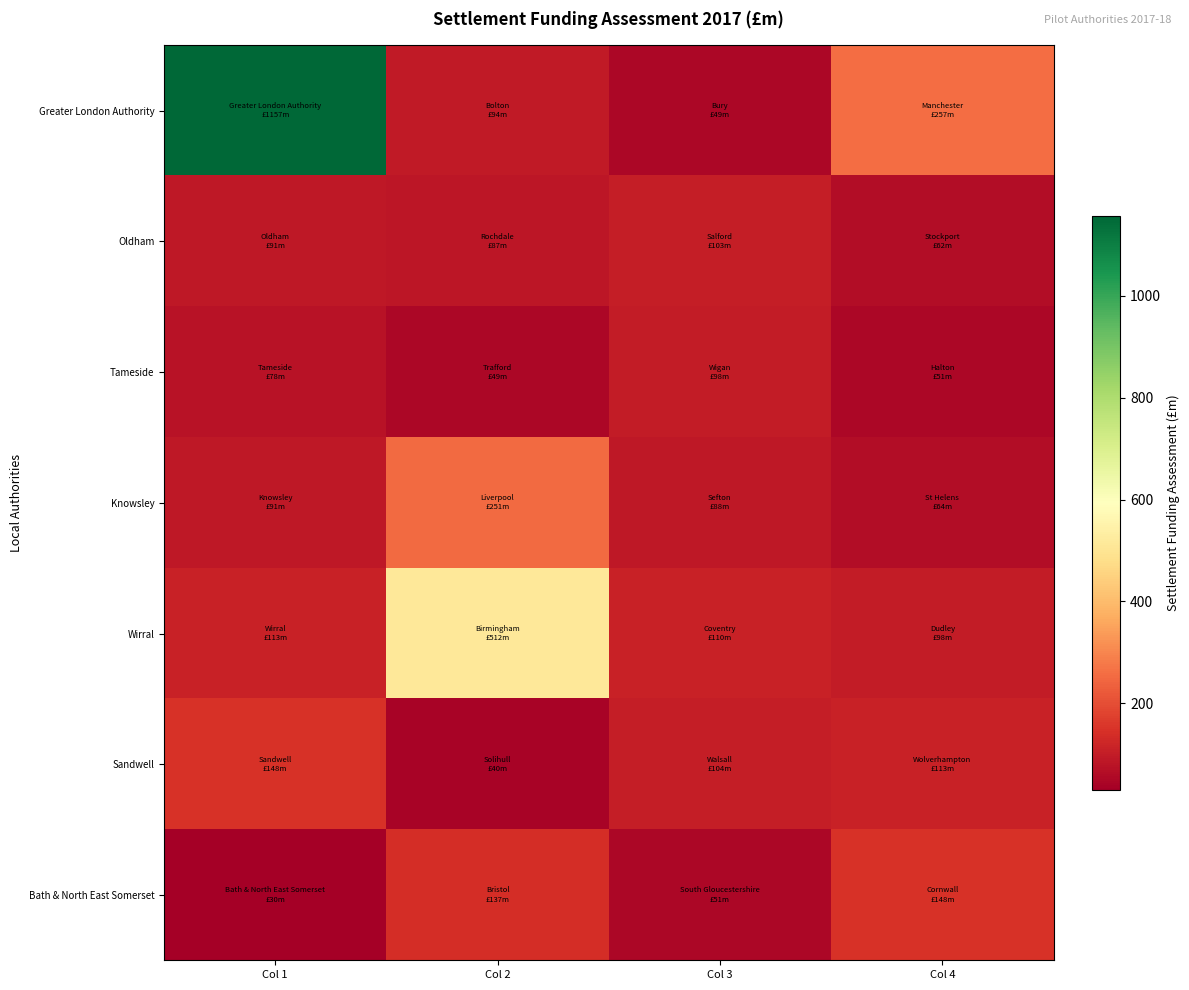

Which series changed the most between Col 1 and Col 3?

Greater London Authority